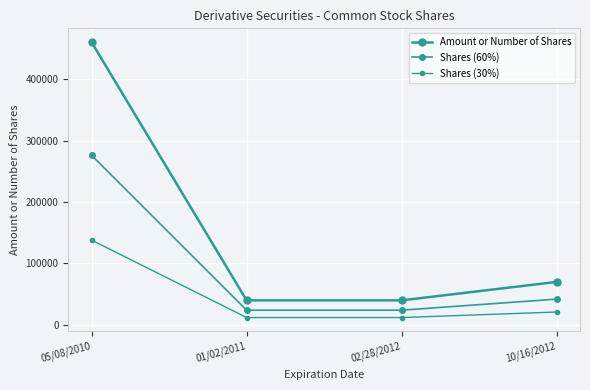

Is this an area chart (filled region under the line)?

No